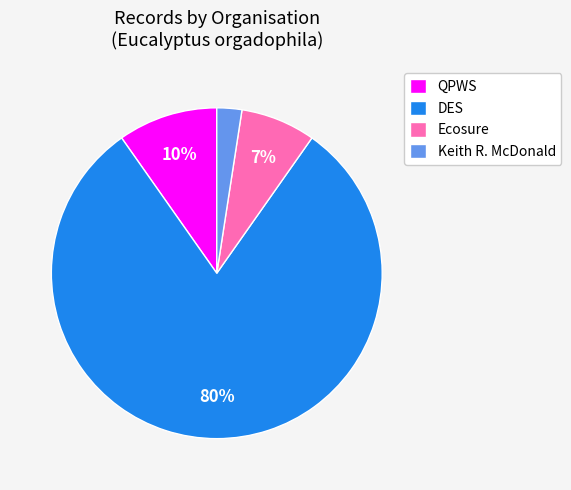

Is the sum of QPWS and DES greater than half?

Yes